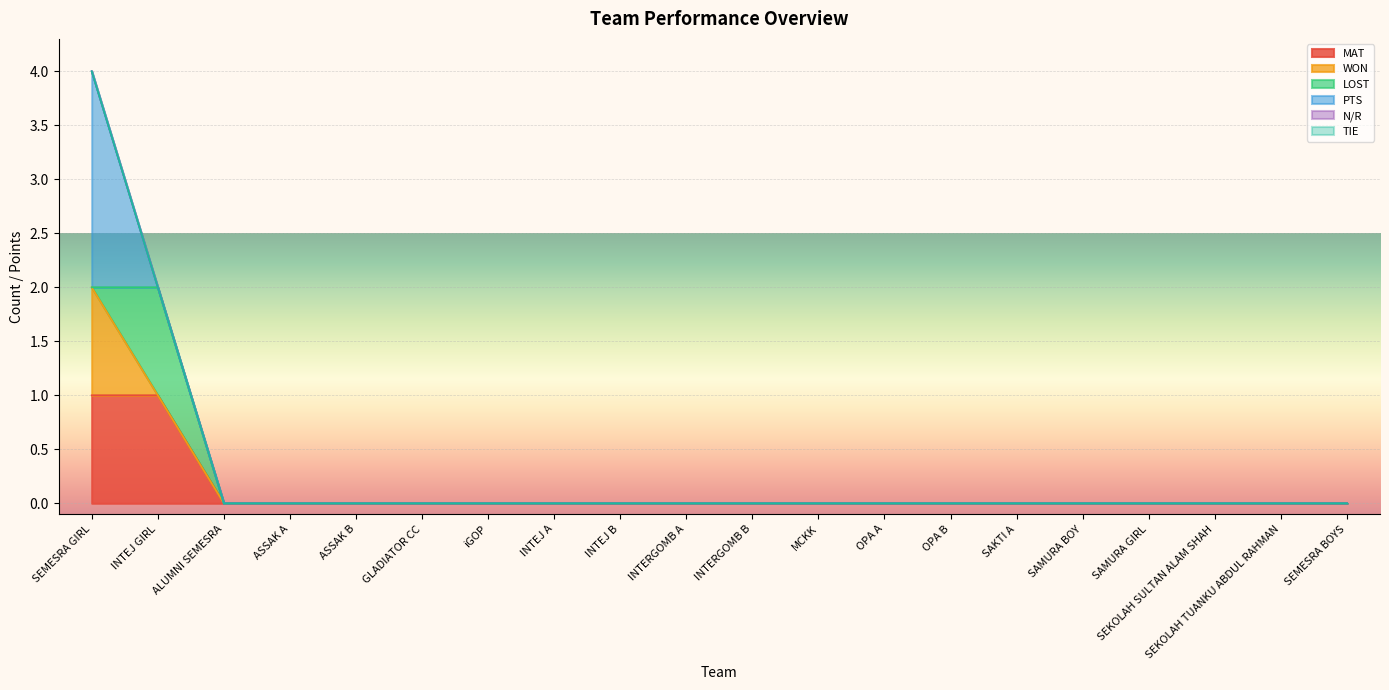

The TIE series shows 0 at SEKOLAH SULTAN ALAM SHAH. True or false?

True